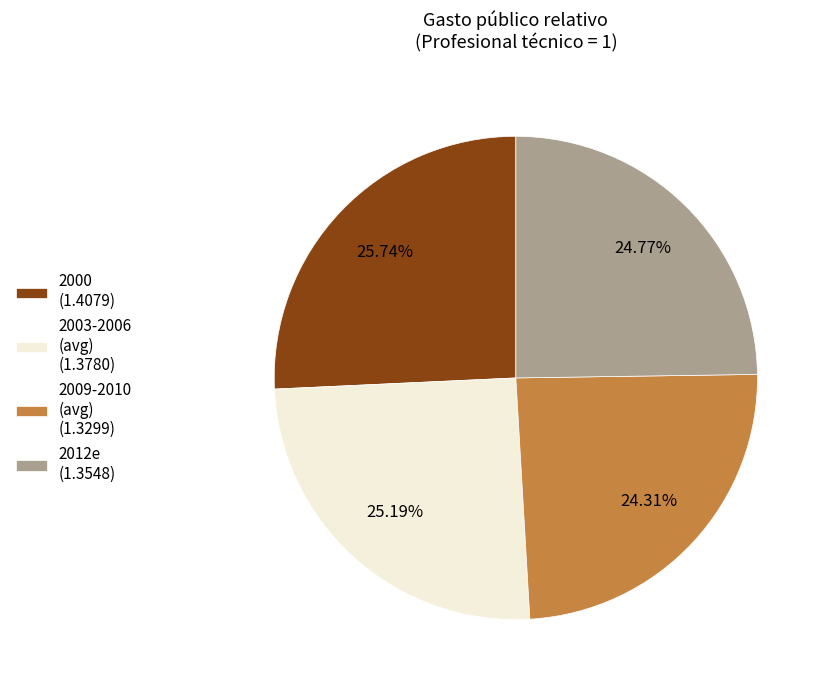

Which slice is the largest?

2000 (1.4079)